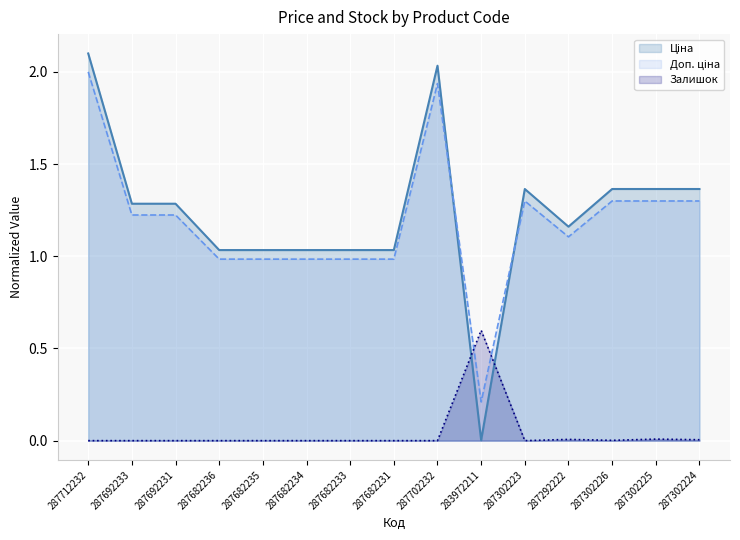

True or false: Ціна has a value of 0.2 at 287682236.

False